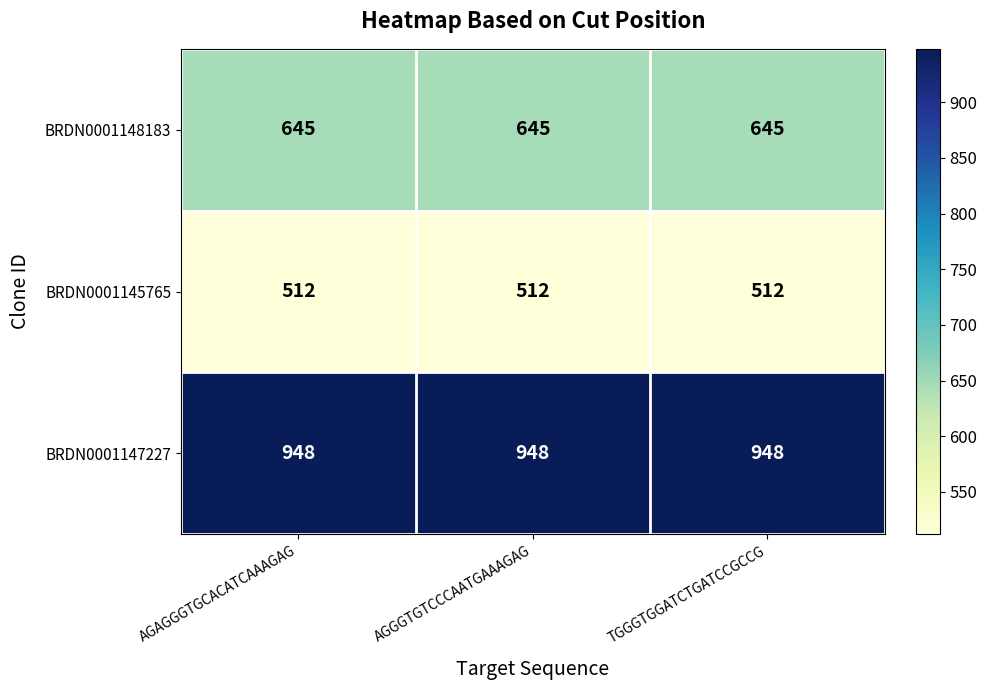

What value does the BRDN0001145765 series have at TGGGTGGATCTGATCCGCCG?

512